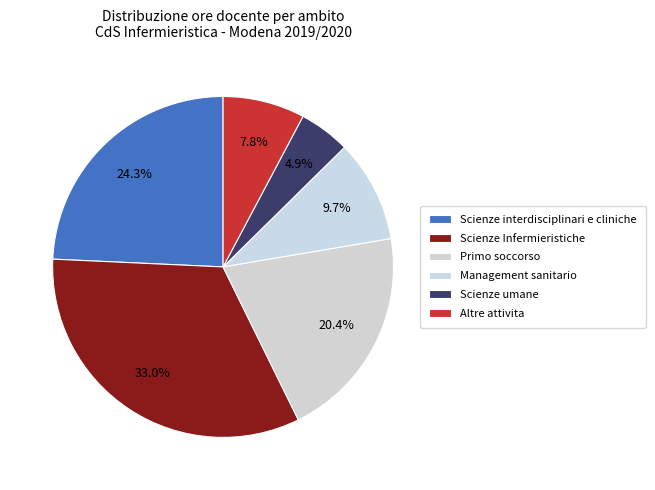

Which category has the smallest portion of the pie?

Scienze umane